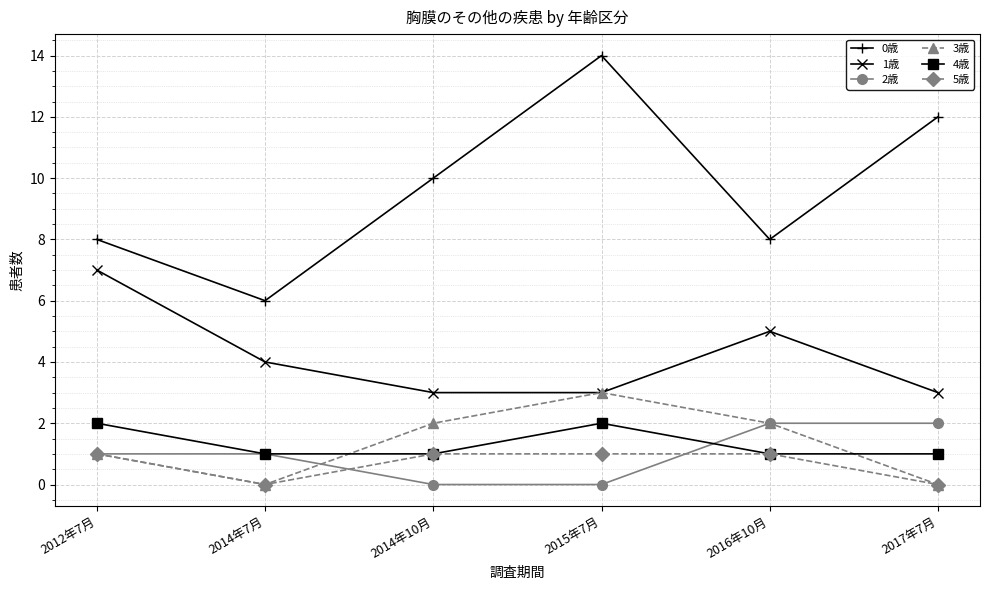

Which series has the largest range (max minus min)?

0歳